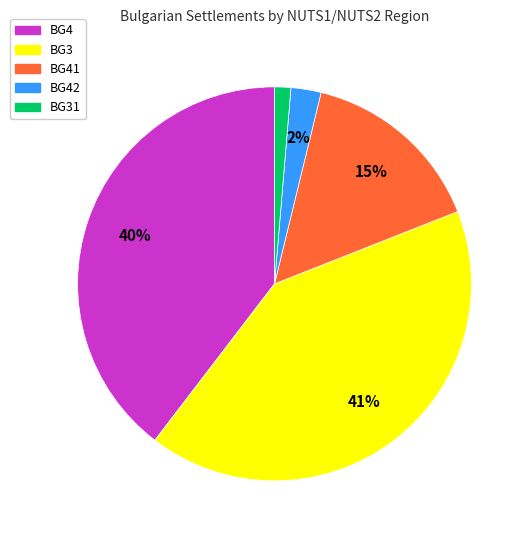

Does BG4 account for over 50% of the chart?

No